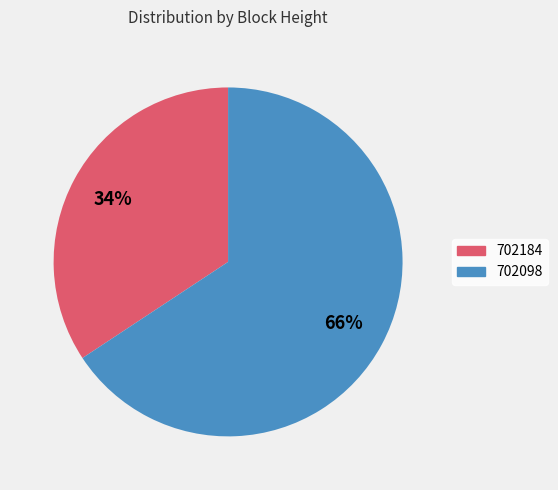

Is it true that 702184 is 34% of the pie?

True